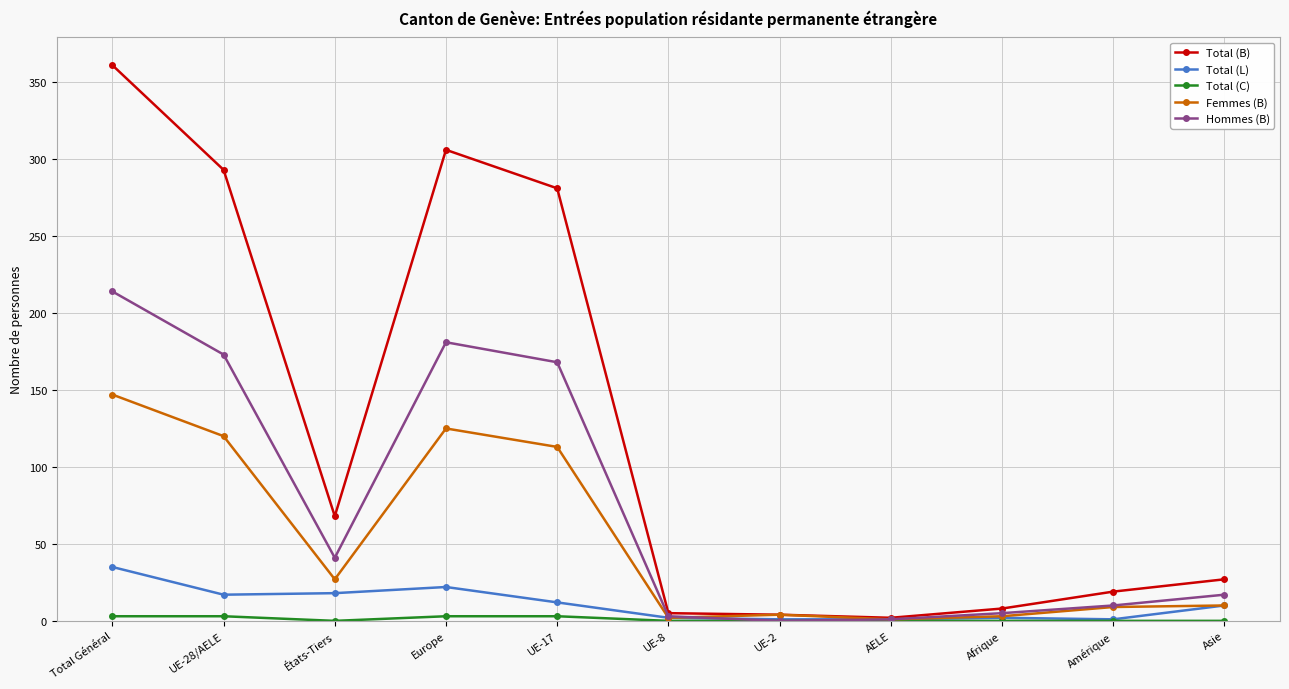

Where is the first local minimum for Total (B)?

États-Tiers